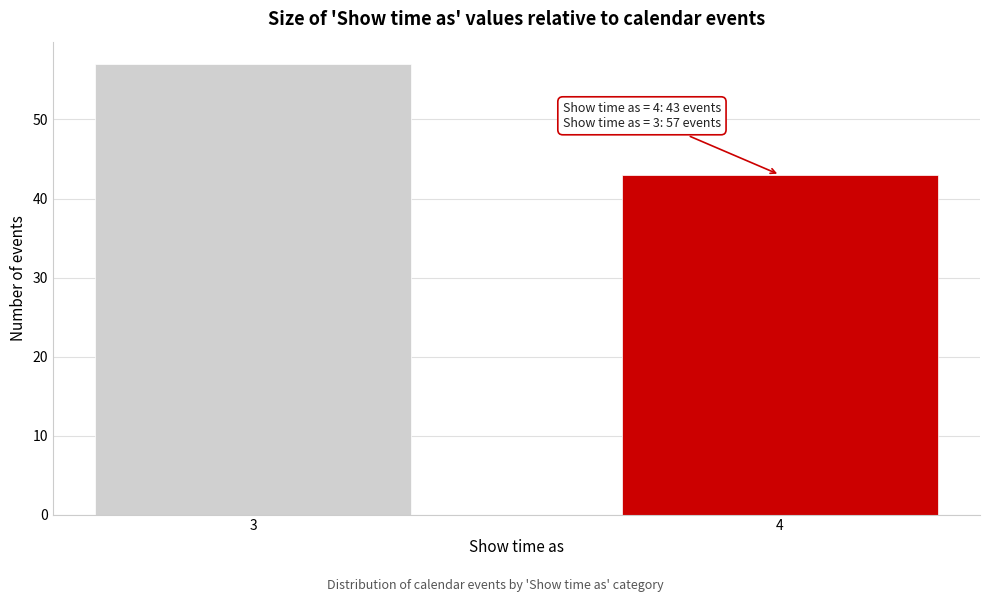

Reading right to left, extract all data points from this chart.

43	57